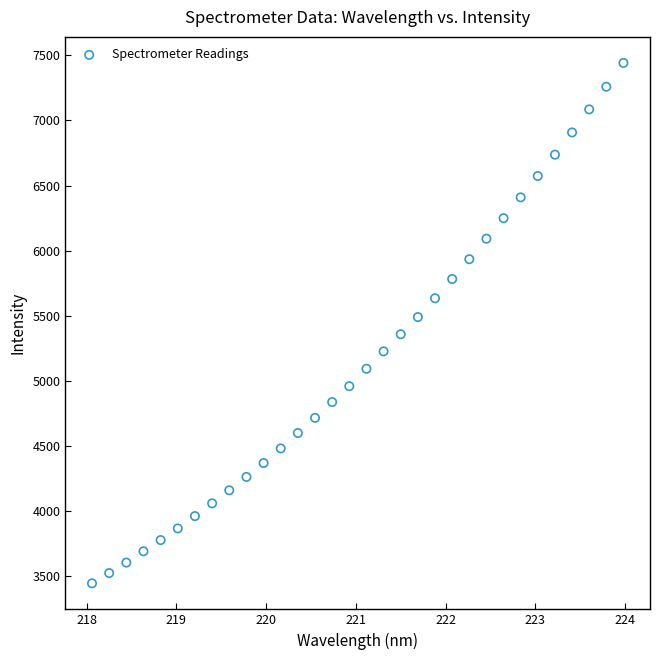

What is the range of Y values (max minus min)?

3995.5